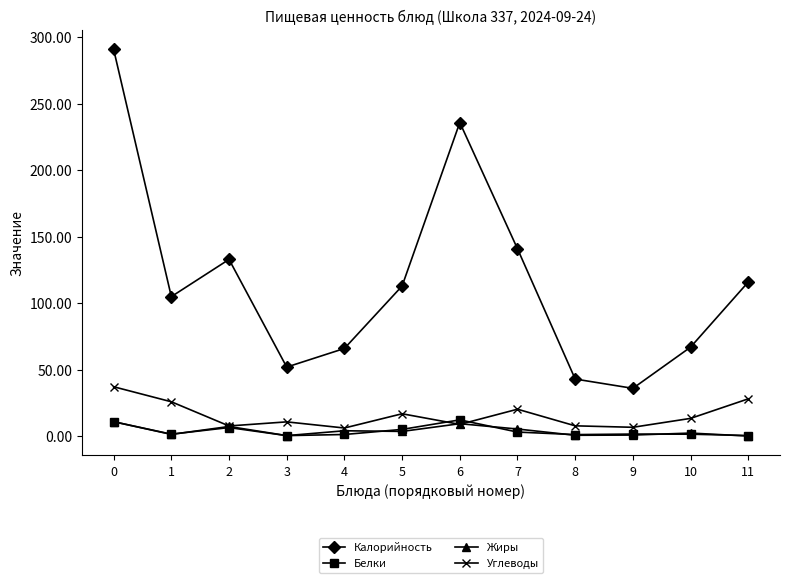

What is the sum of all Калорийность values?

1399.0